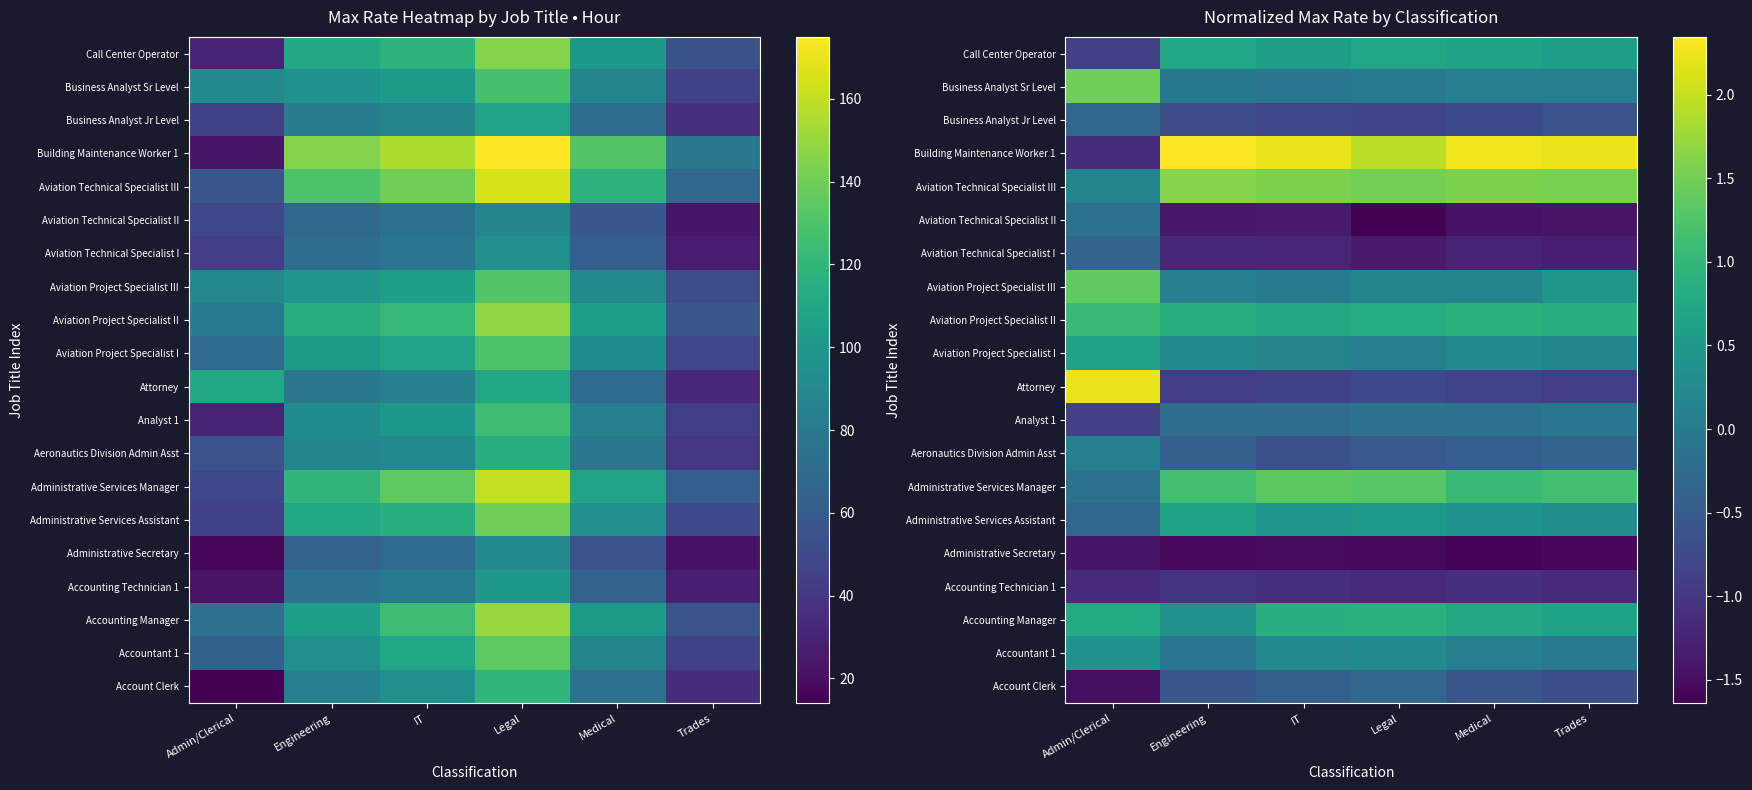

The value of Accountant 1 at Trades is -0.0. True or false?

False